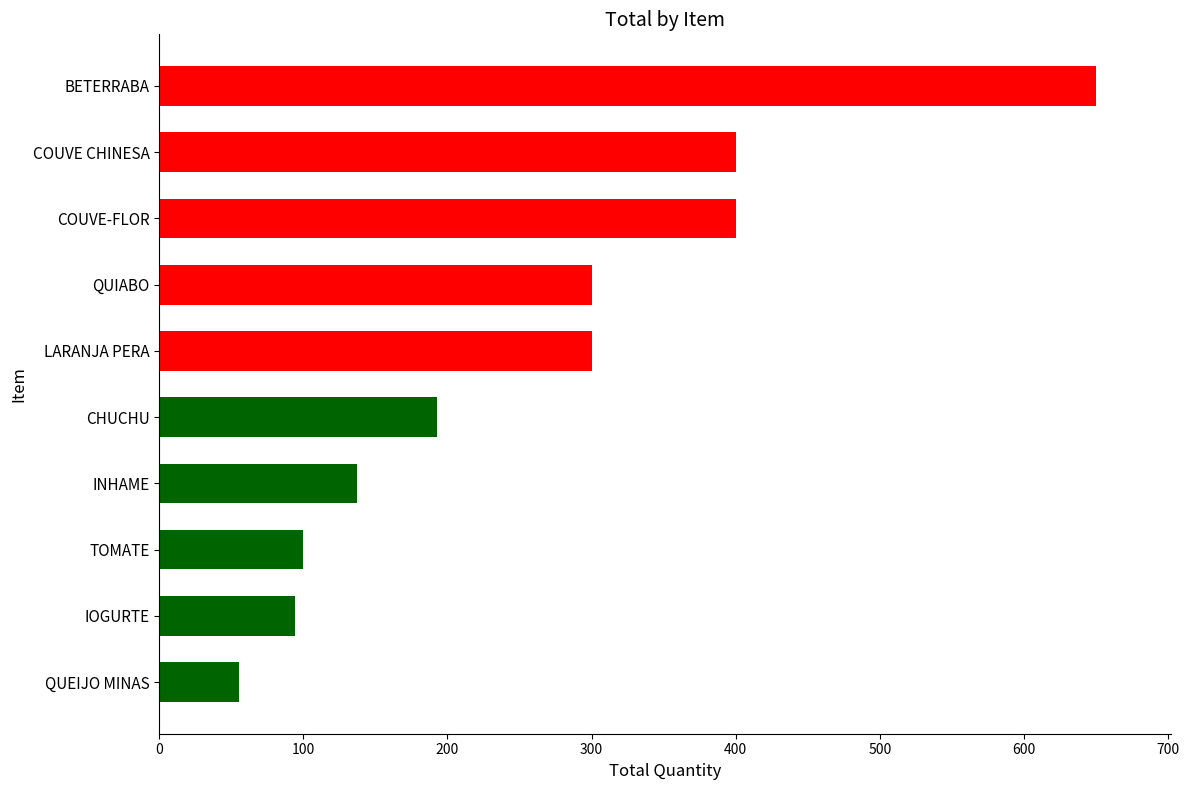

Reading top to bottom, extract all data points from this chart.

650.0	400.0	400.0	300.0	300.0	193.0	137.0	100.0	94.0	55.4